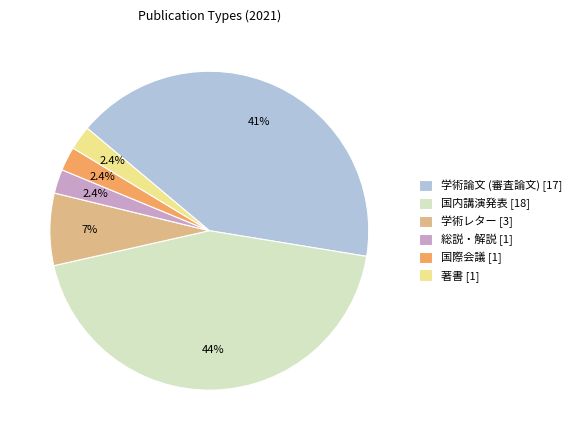

True or false: 国際会議 accounts for 12% of the total.

False